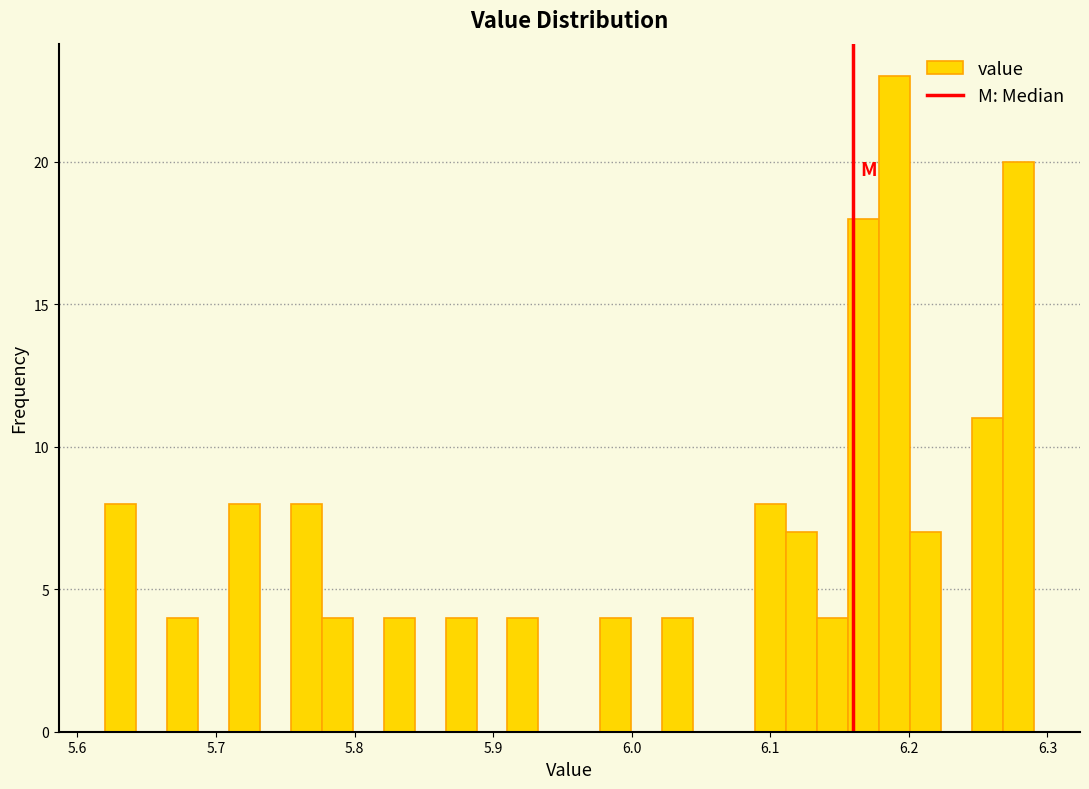

Read against the x-axis, roughly where is the centre of the tallest bar?

6.19